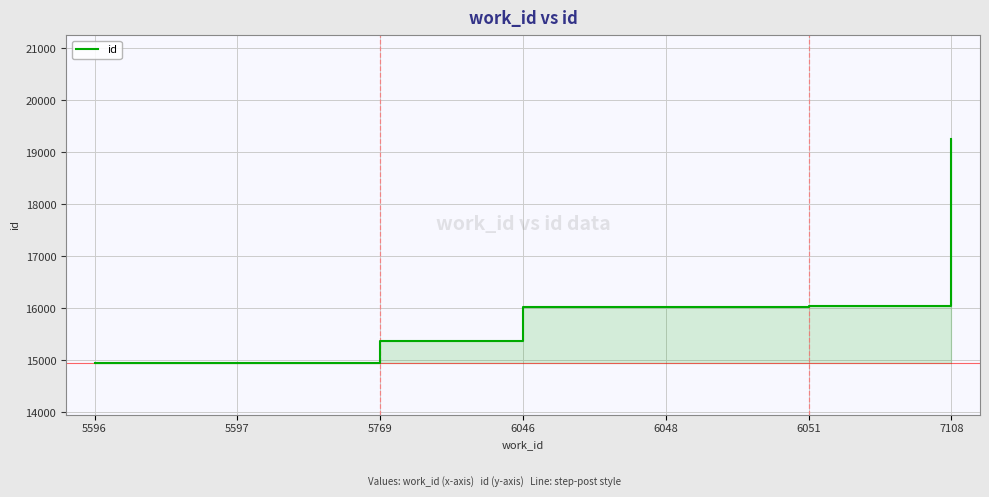

How many lines are shown in the chart?

1